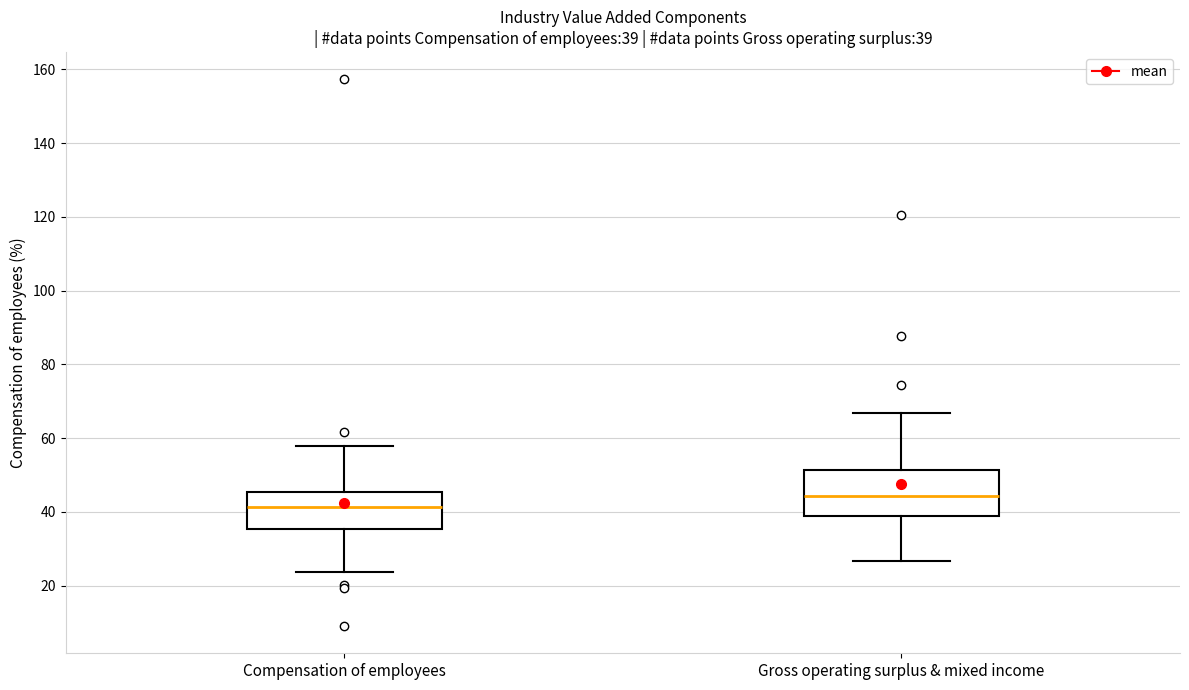

Comparing the boxes themselves (not the whiskers), which one is the tallest?

Gross operating surplus & mixed income